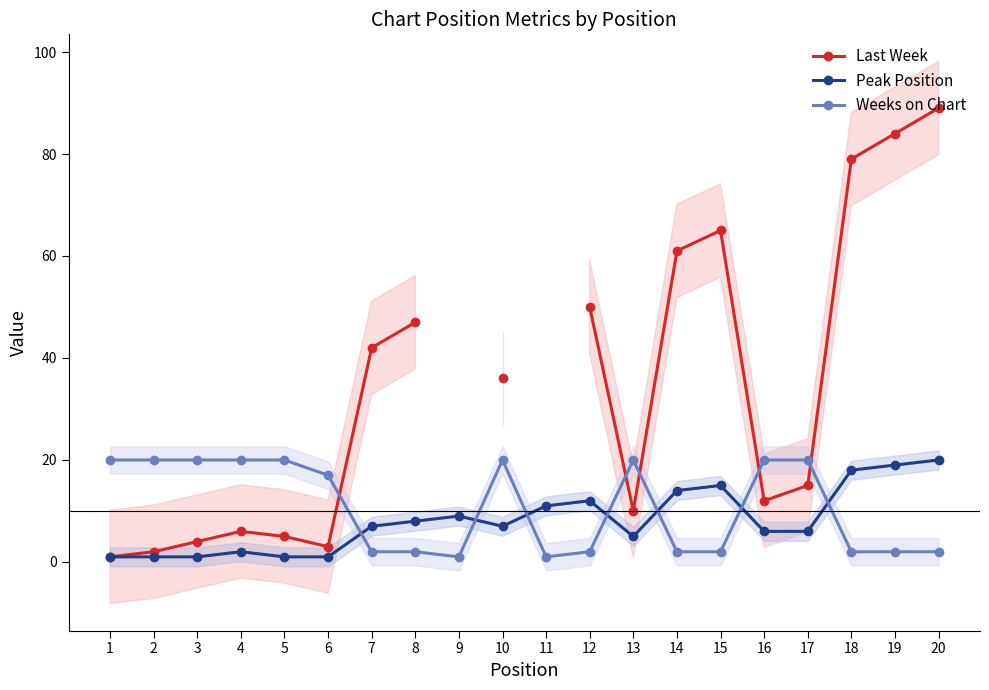

At which category does the chart reach its minimum across all series?

1